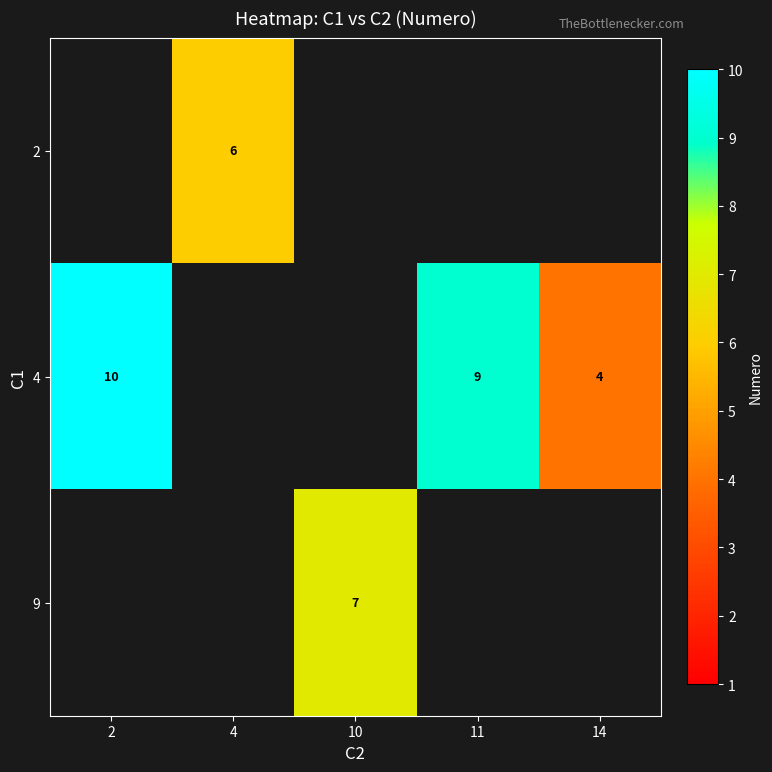

The value of 4 at 11 is 9. True or false?

True